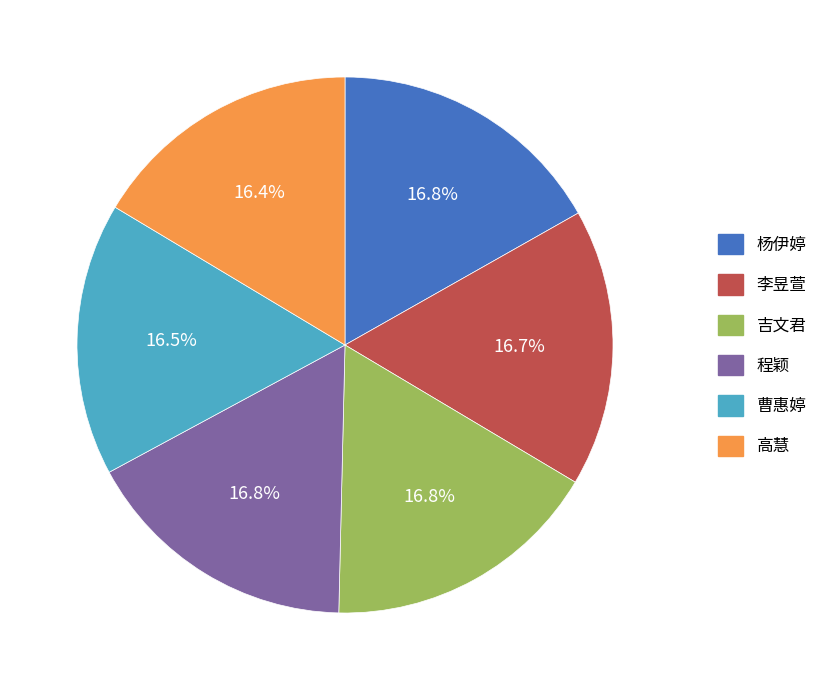

Is it true that 李昱萱 is 17% of the pie?

True